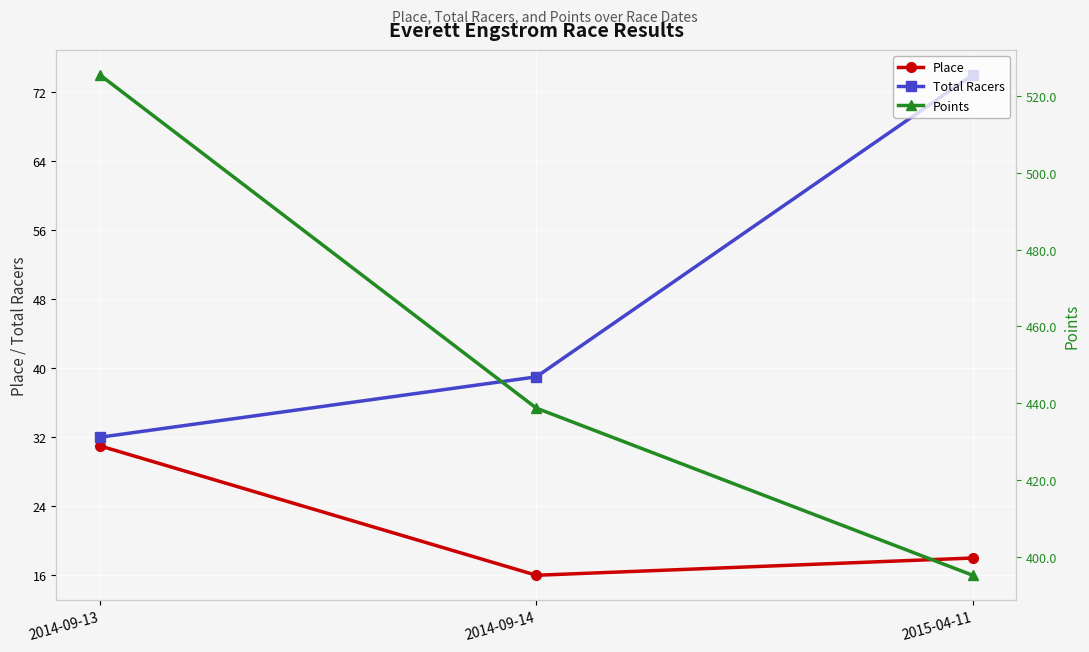

What is the value of the Place point at the 3rd from the left?

18